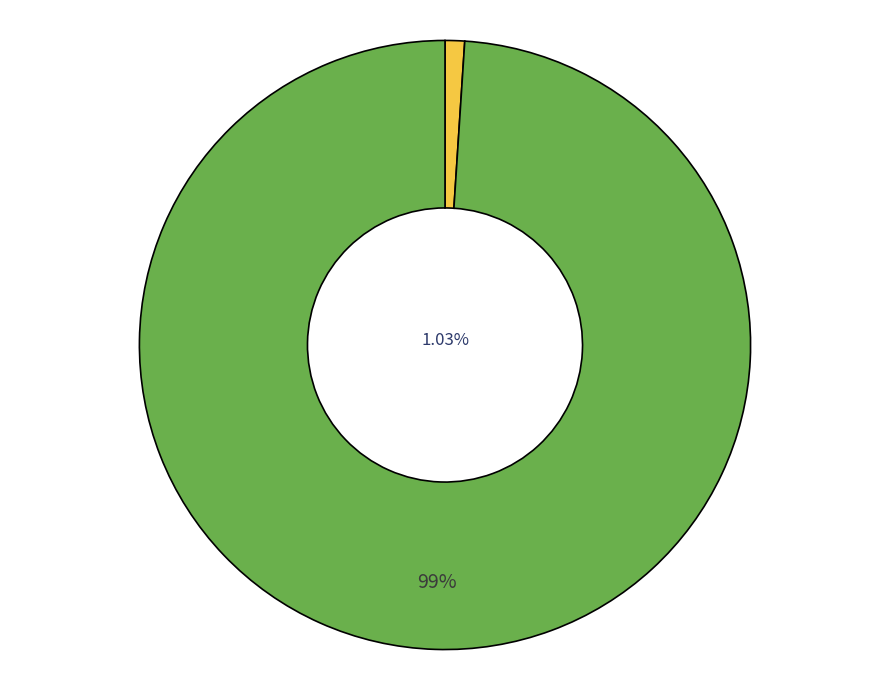

What is the total percentage of 3279 and 3088?

100.0%